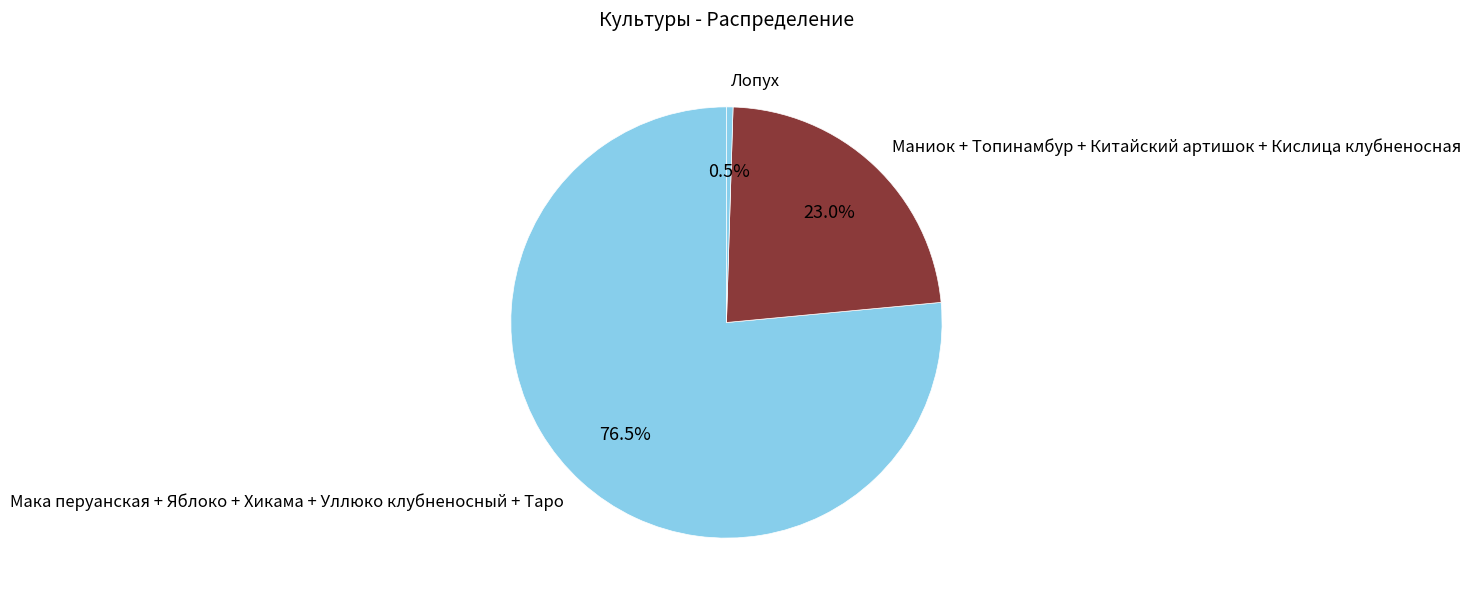

Approximately how many times larger is the value at Мака перуанская + Яблоко + Хикама + Уллюко клубненосный + Таро compared to Маниок + Топинамбур + Китайский артишок + Кислица клубненосная?

3.3